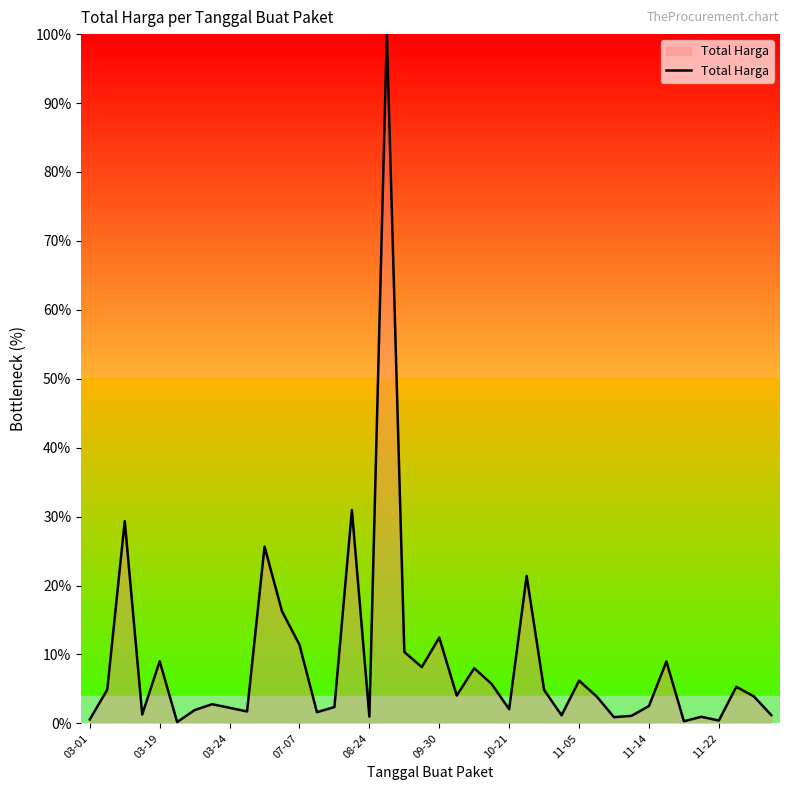

What is the difference between the maximum and minimum values?

99.8